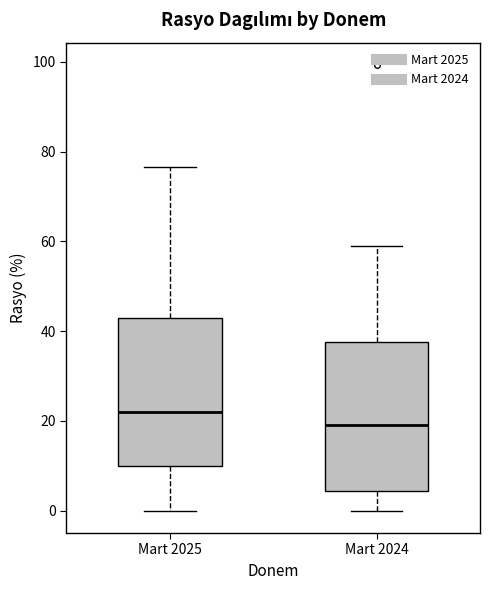

Where is the upper edge of the box for Mart 2024 on the y-axis? The values are not printed on the chart, so give them approximately, as read against the axis.

38